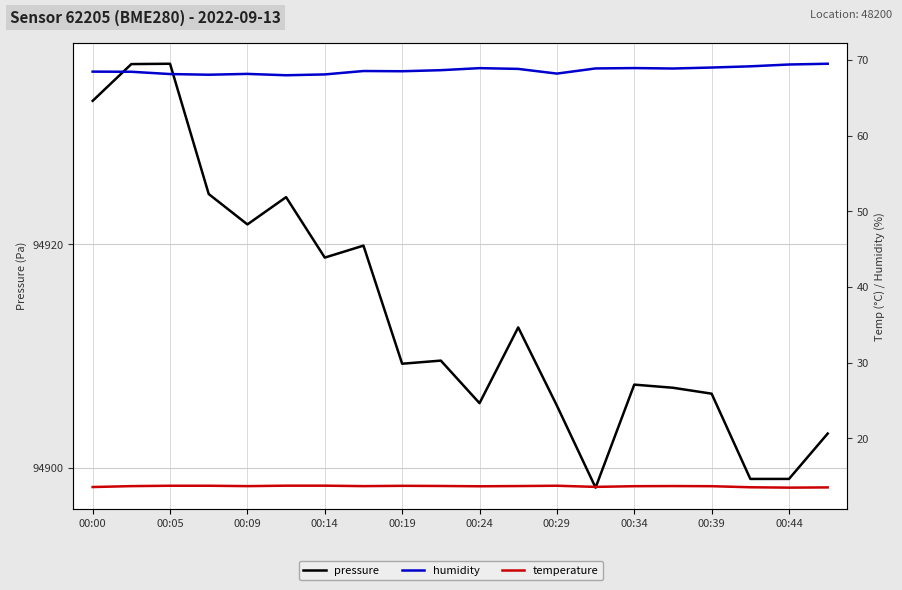

How many lines are shown in the chart?

3